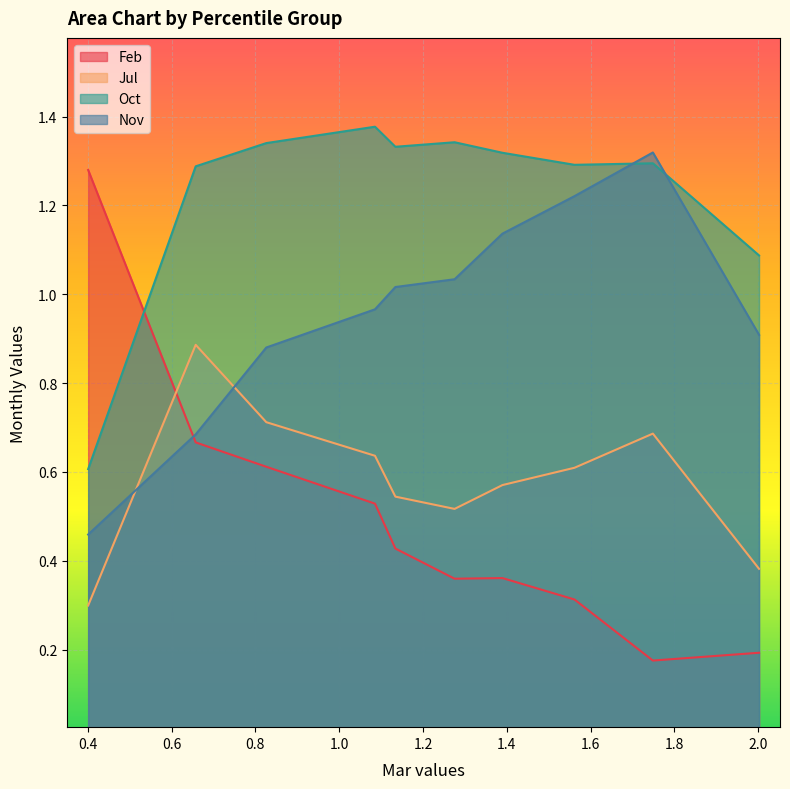

True or false: Nov has a value of 1.1 at pct15.

False